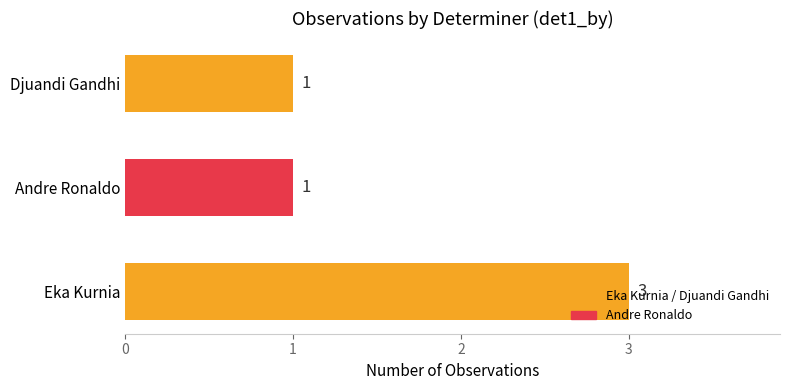

Between Andre Ronaldo and Eka Kurnia, which is larger?

Eka Kurnia